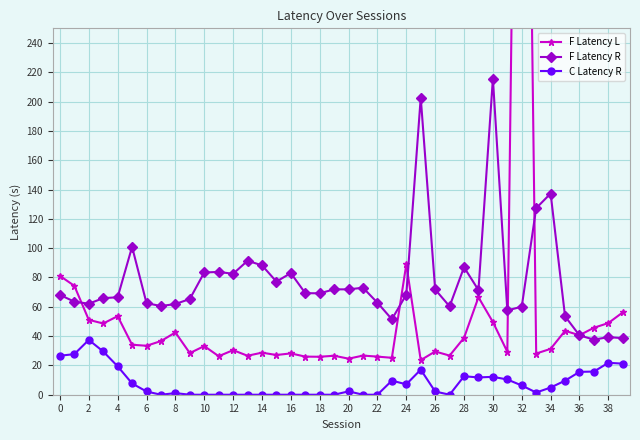

What is the difference between the maximum and minimum values in the C Latency R series?

37.4